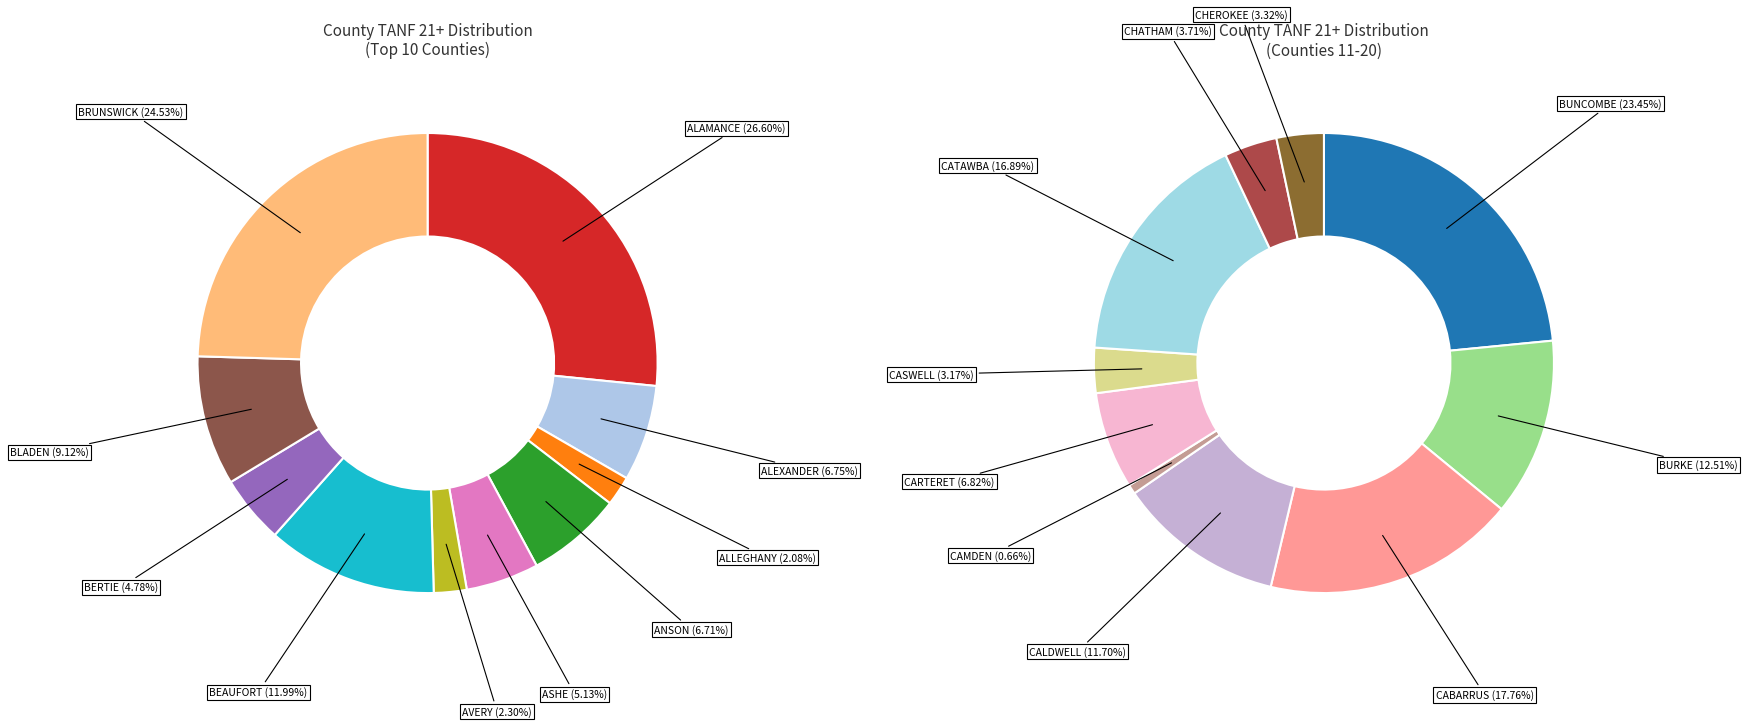

Which slice is the smallest?

CAMDEN